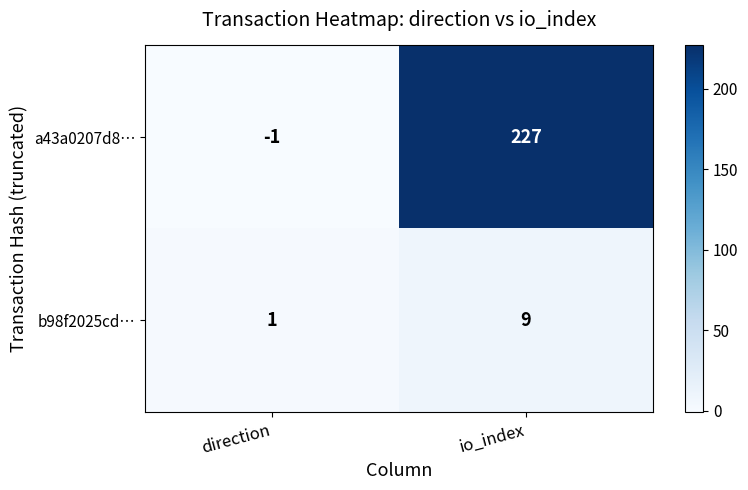

Is it true that a43a0207d8… equals -1 at direction?

True